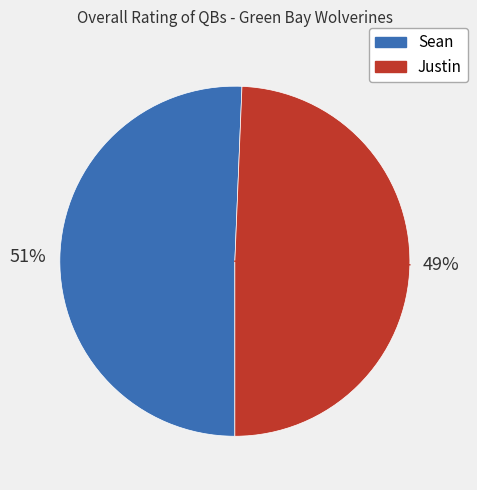

Approximately how many times larger is the value at Sean compared to Justin?

1.0